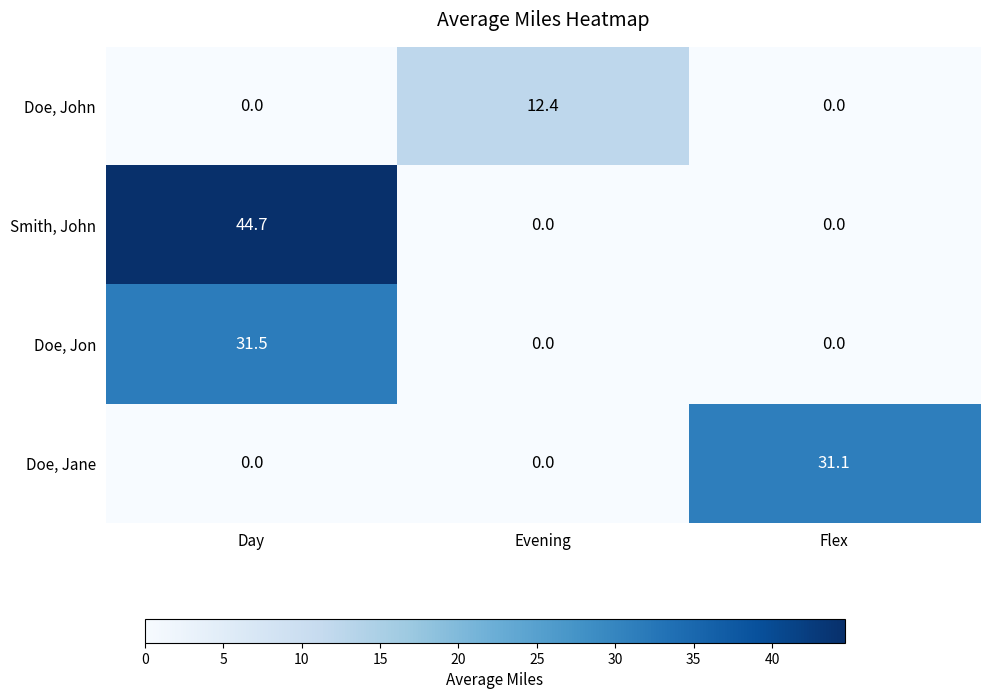

Between Day and Flex, which series saw the biggest shift?

Smith, John